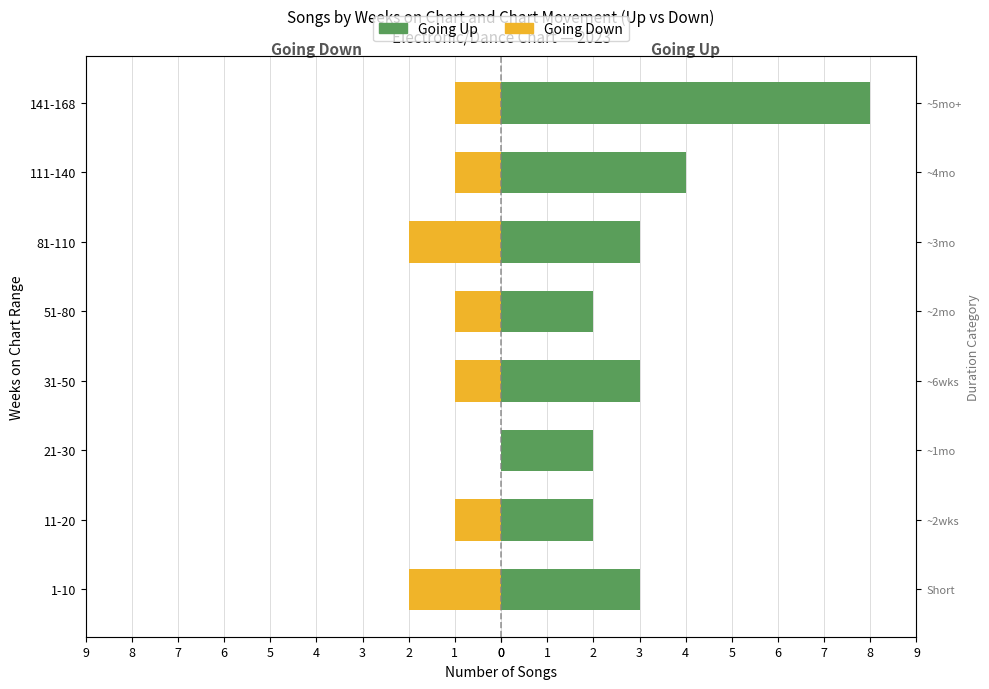

What is the value of the Down (going down) bar at the 2nd from the left?

-1